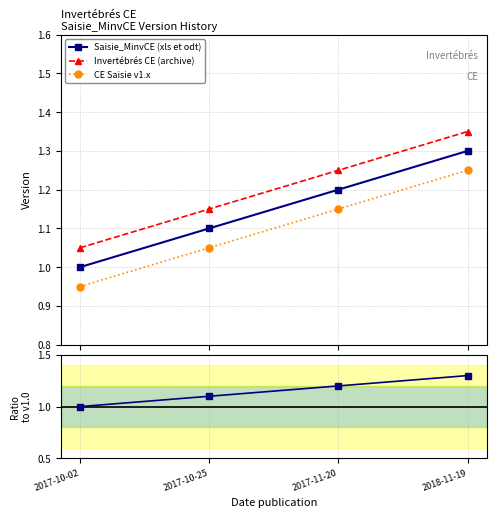

At which category is the sum across all series the highest?

2018-11-19